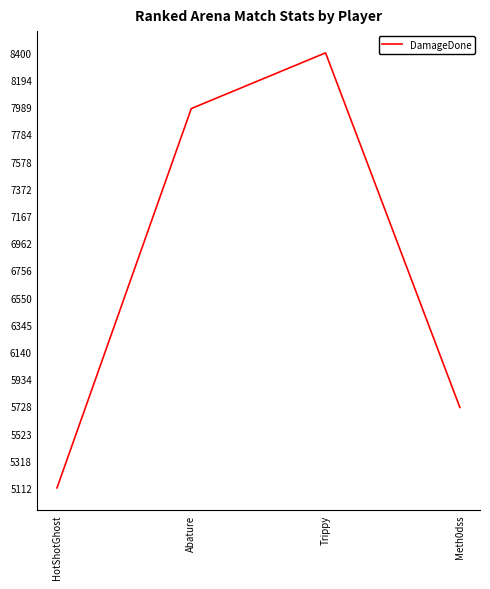

What is the smallest value displayed?

5112